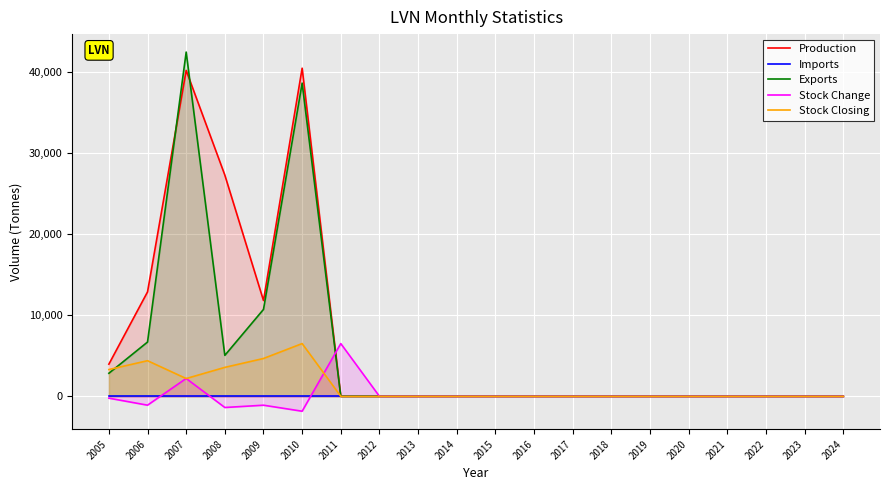

Rank the series by their maximum value, from highest to lowest.

Exports, Production, Stock Change, Stock Closing, Imports